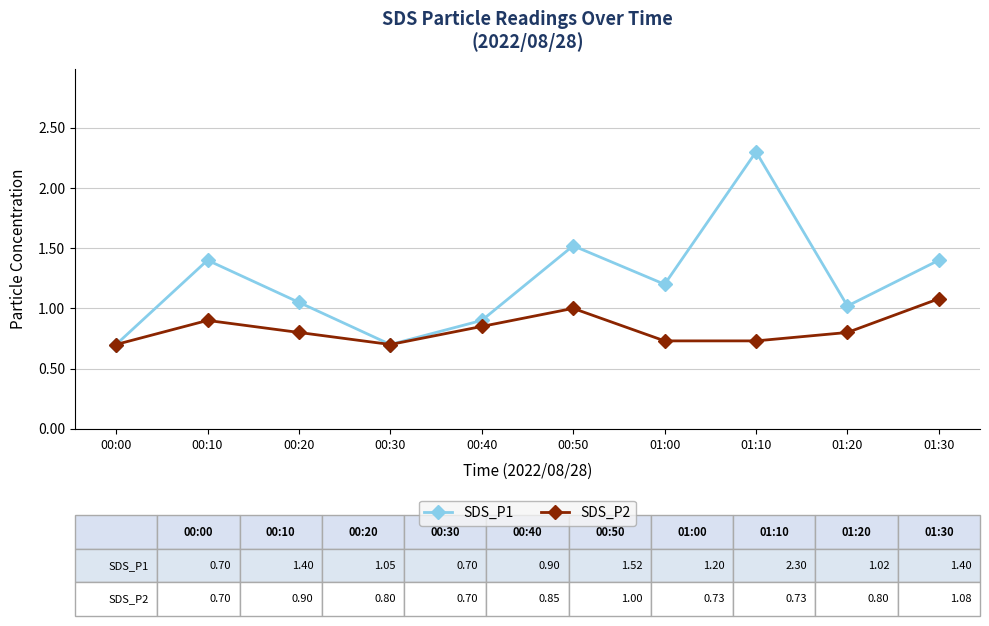

What is the label of the 2nd point from the left?

00:10